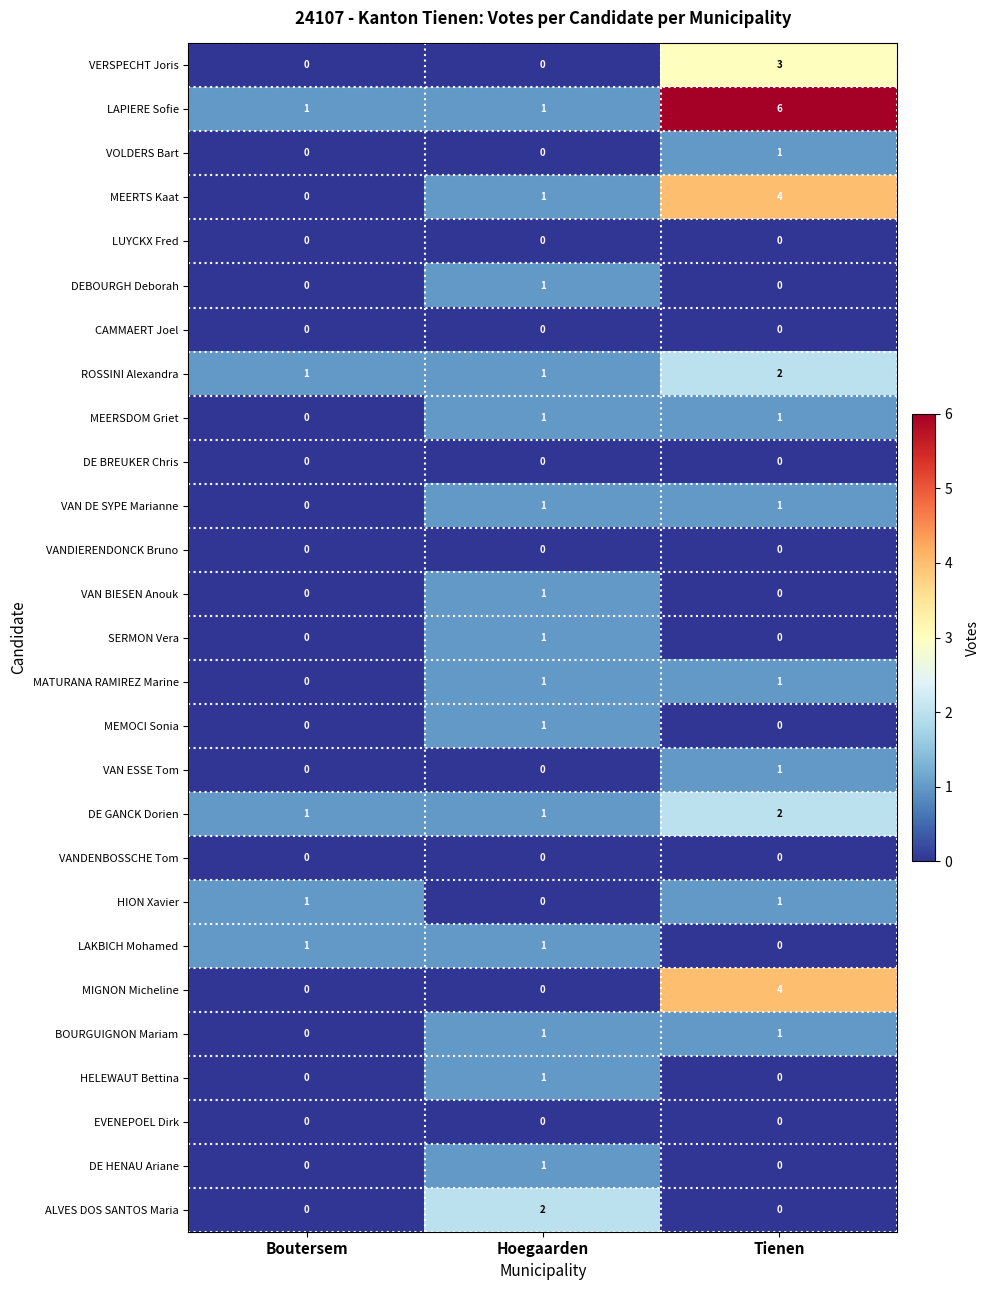

True or false: MATURANA RAMIREZ Marine has a value of 2 at Hoegaarden.

False